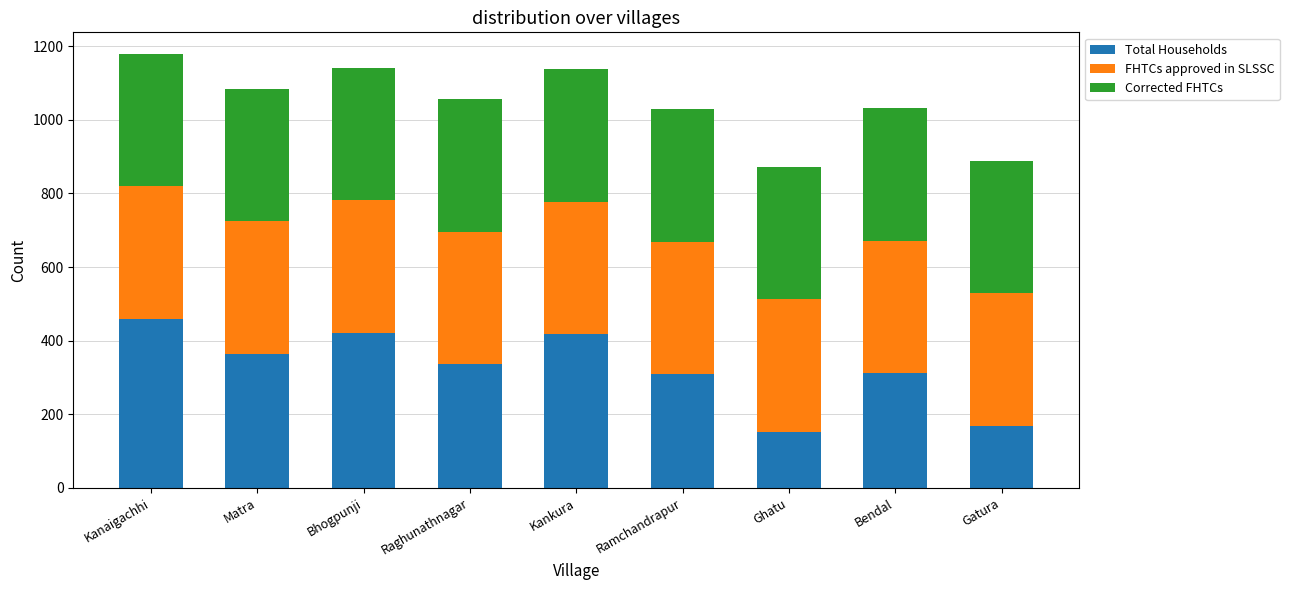

True or false: Total Households has a value of 631 at Bhogpunji.

False